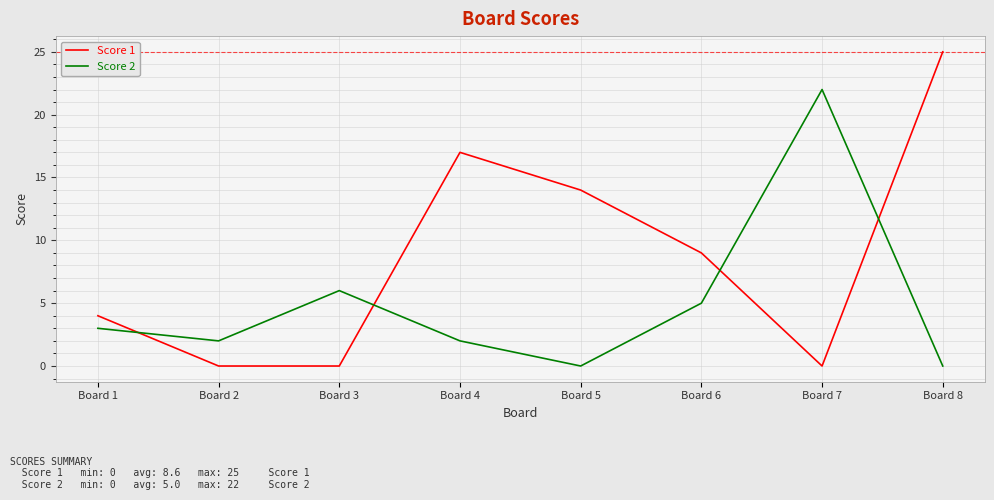

At which category is the sum across all series the highest?

Board 8